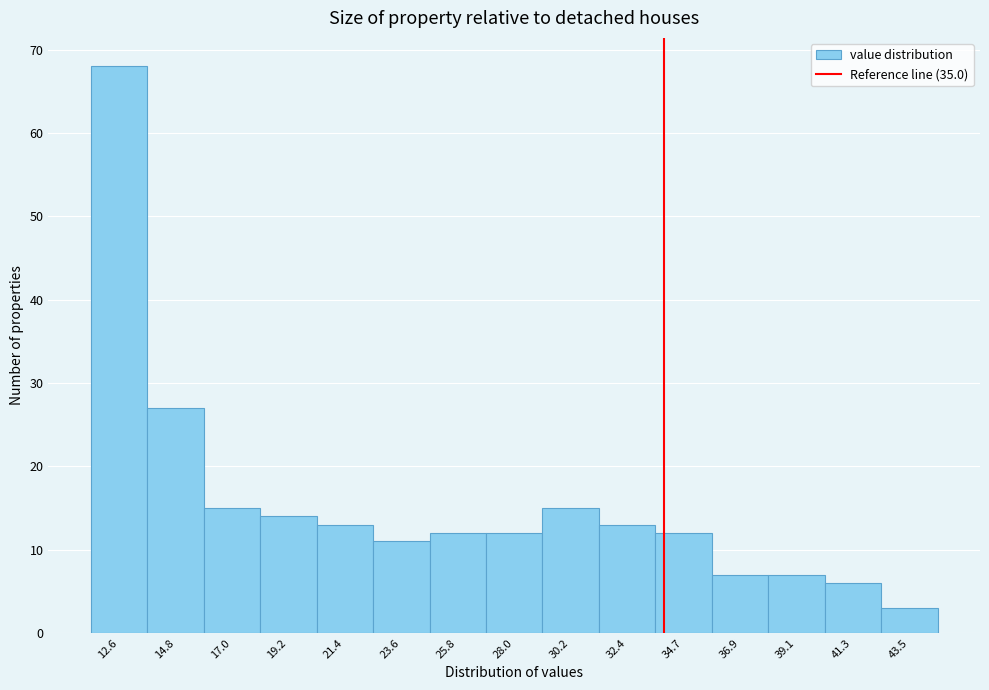

Reading left to right, list all the values displayed in this chart.

12.6=68	14.8=27	17.0=15	19.2=14	21.4=13	23.6=11	25.8=12	28.0=12	30.2=15	32.4=13	34.7=12	36.9=7	39.1=7	41.3=6	43.5=3